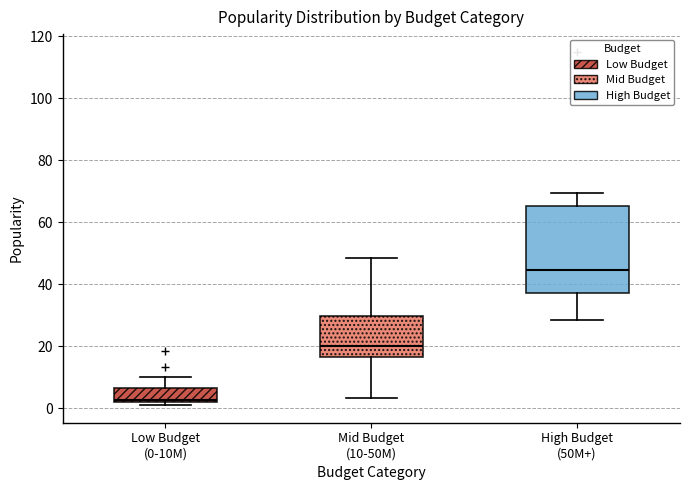

Reading left to right, transcribe this box plot: for each box, give where its median line is, the range the box spans, and where its two whiskers end, as read against the y-axis. The values are not printed on the chart, so give them approximately, as read against the axis.

Low Budget (0-10M): median 2 (just above the box's lower edge), box 2 to 6, whiskers 2 (just below the box's lower edge) to 10
Mid Budget (10-50M): median 20, box 16 to 30, whiskers 4 to 48
High Budget (50M+): median 44, box 38 to 66, whiskers 28 to 70